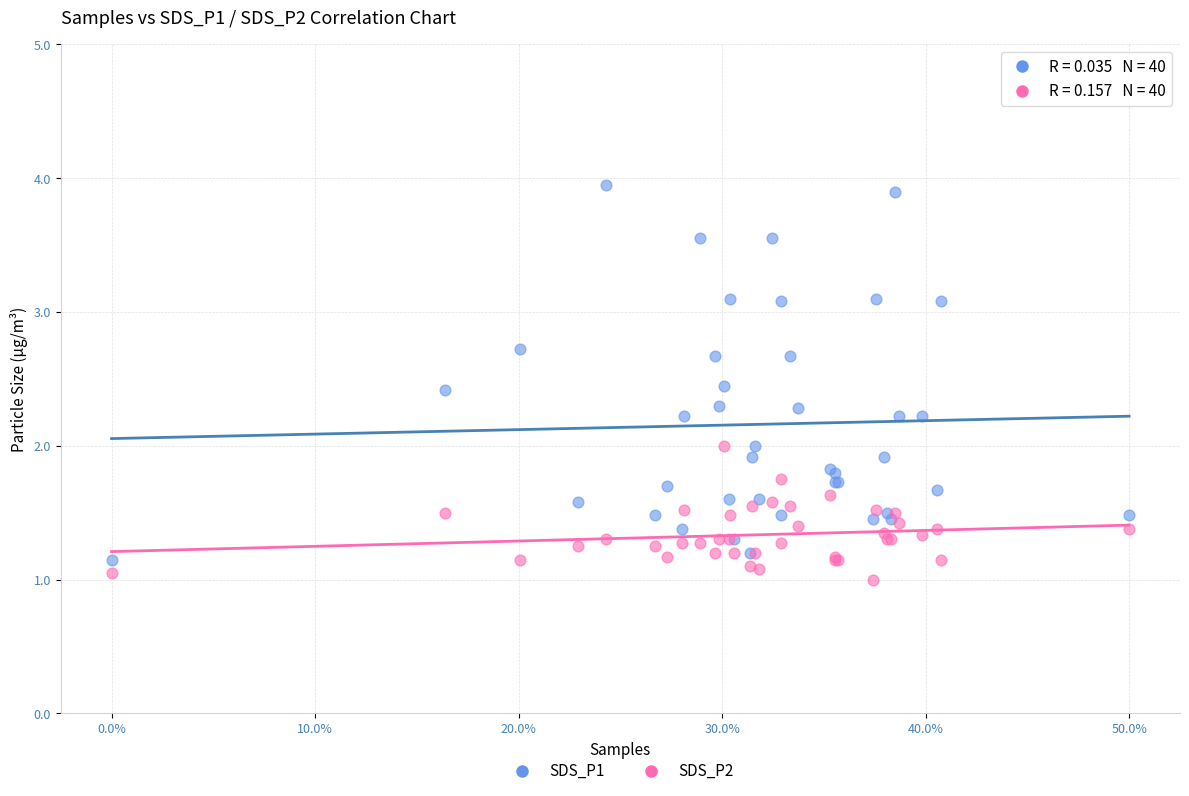

Which series contains the highest Y value?

SDS_P1